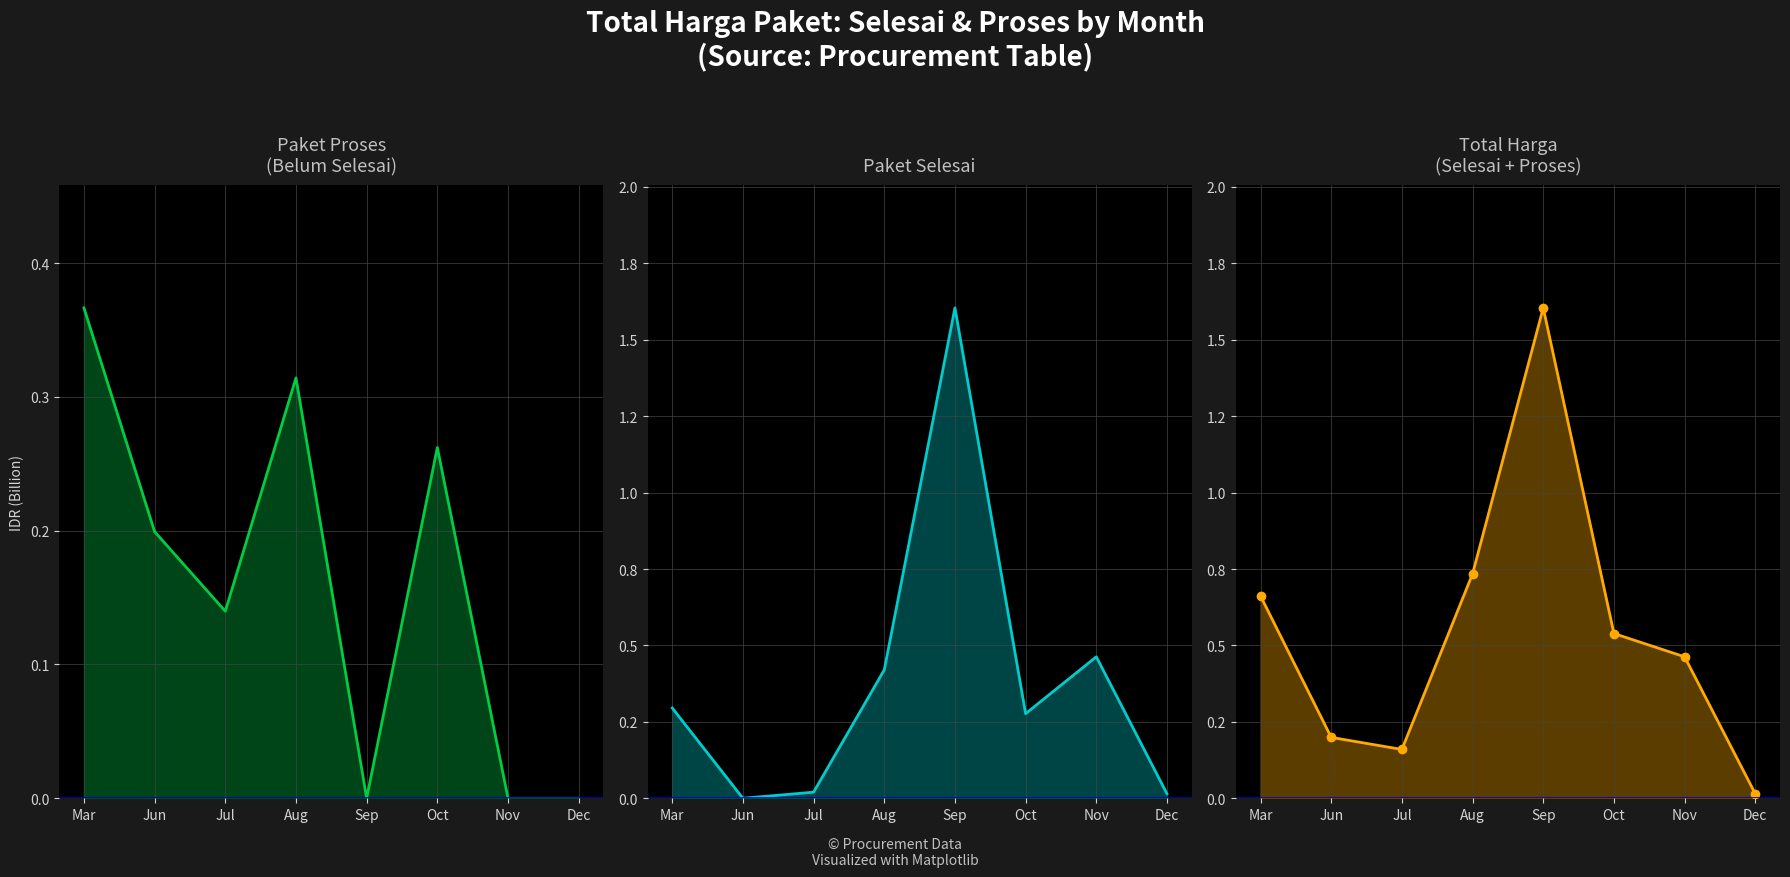

At which category does Paket Proses reach its first local peak?

Aug